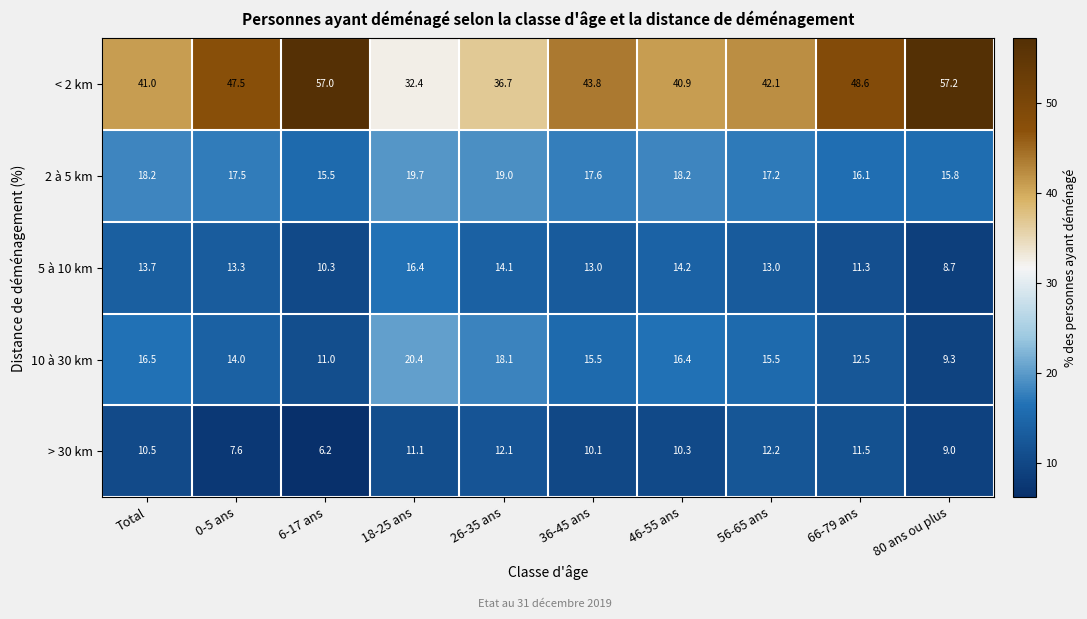

The 2 à 5 km series shows 22.6 at 6-17 ans. True or false?

False